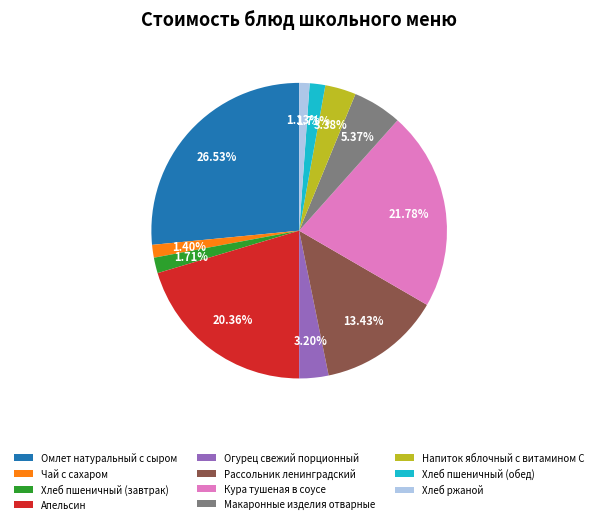

How many segments does this pie chart have?

11